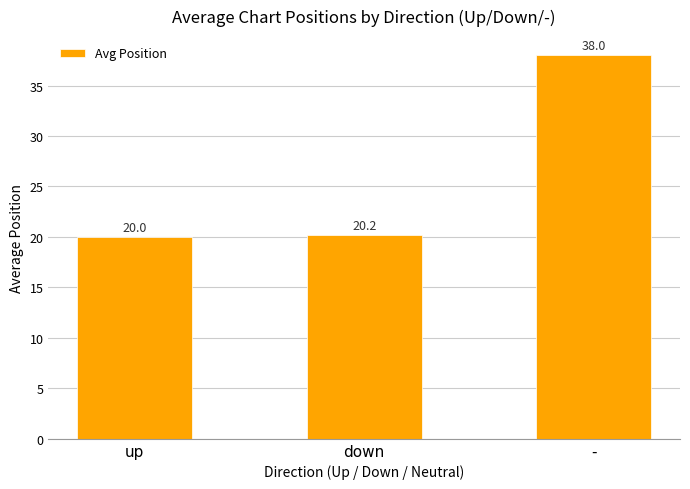

Which label corresponds to the smallest value in the chart?

up